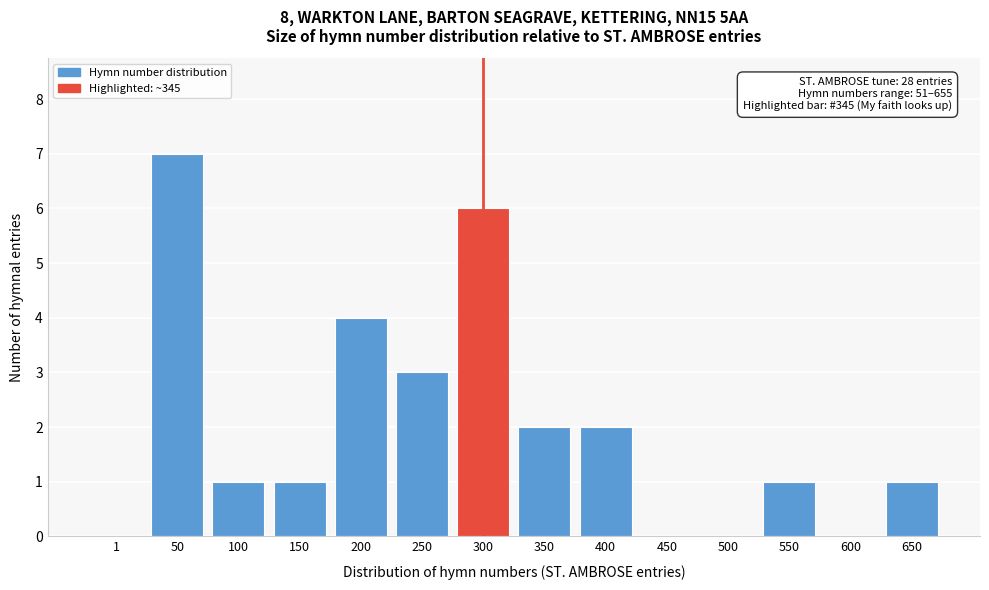

Reading left to right, list all the values displayed in this chart.

1=0	50=7	100=1	150=1	200=4	250=3	300=6	350=2	400=2	450=0	500=0	550=1	600=0	650=1